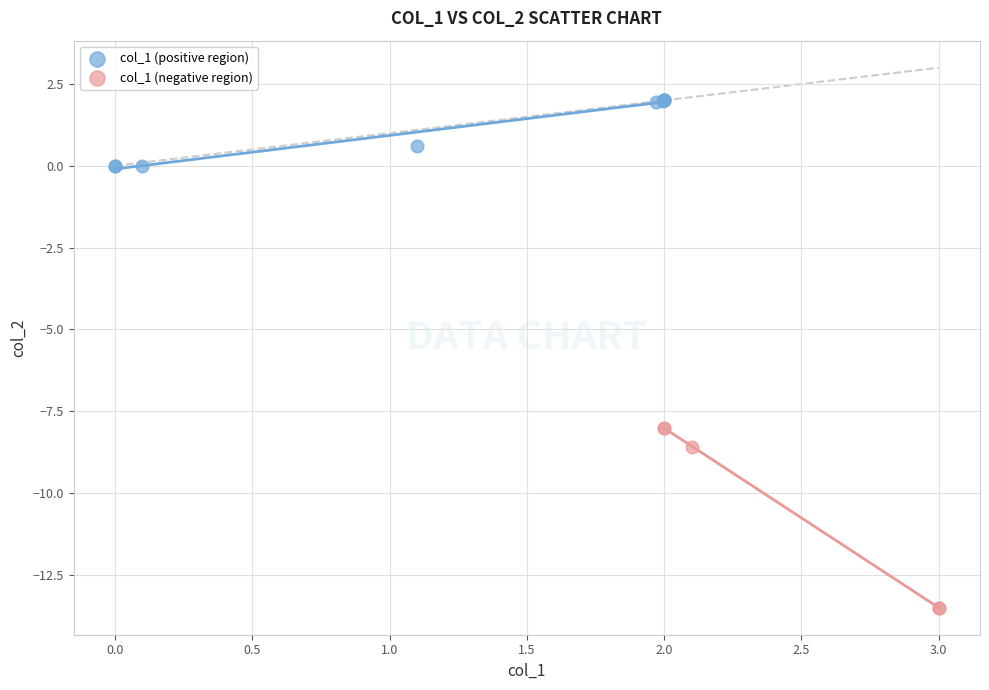

Which series contains the highest Y value?

col_1 (positive region)